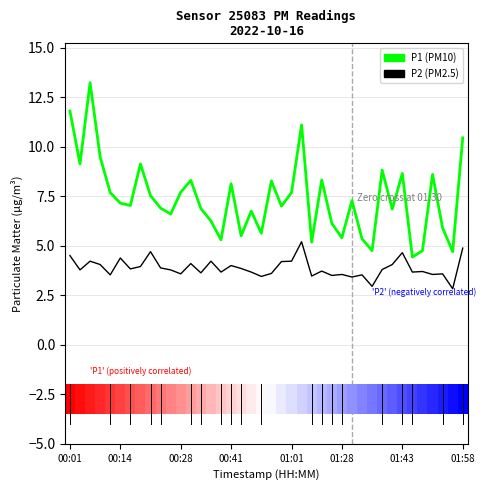

What position from the left is 32?

33